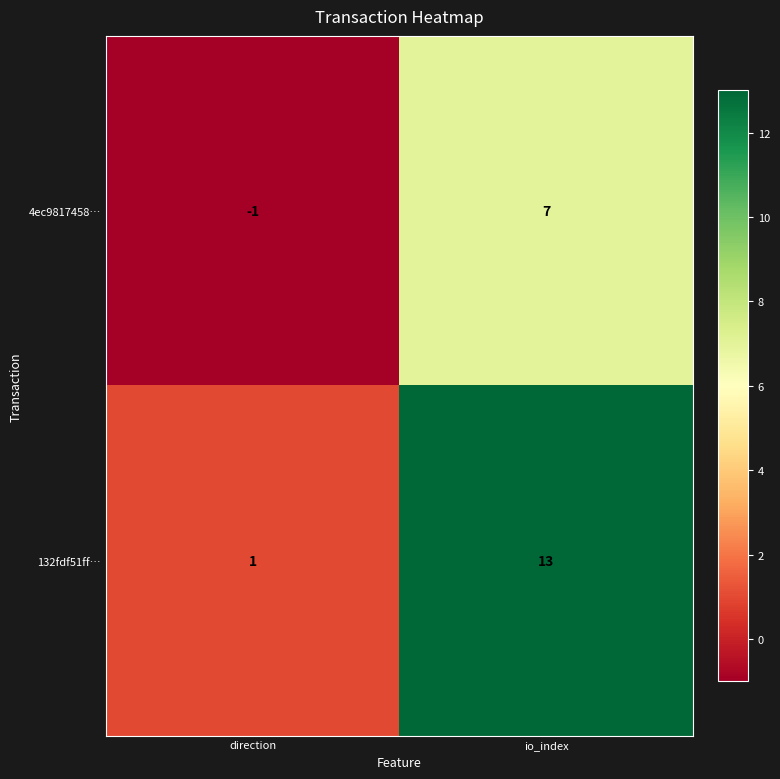

What is the sum of the 4ec9817458… values at direction and io_index?

6